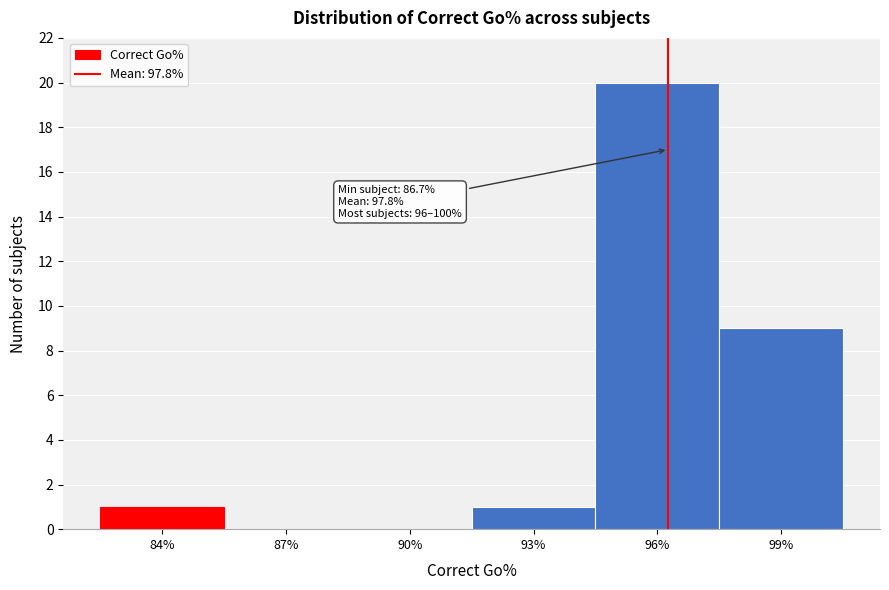

Reading right to left, transcribe all the data shown in this chart.

99%=9	96%=20	93%=1	90%=0	87%=0	84%=1